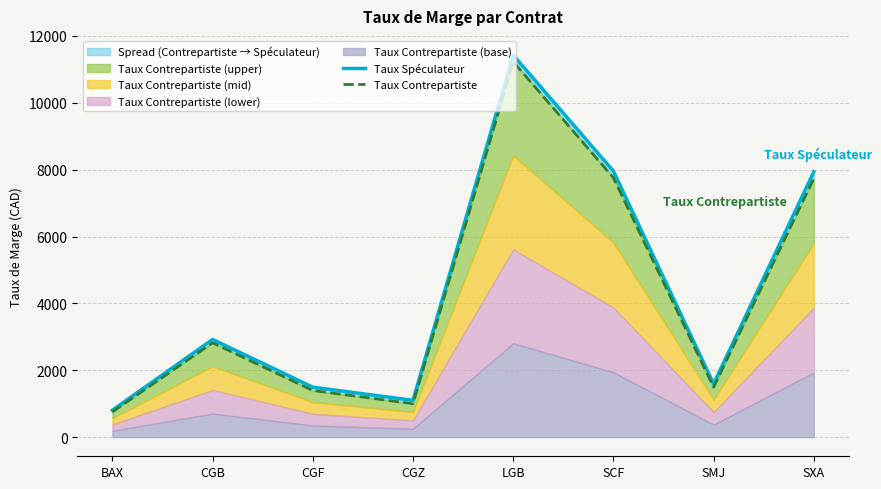

Is it true that Taux Contrepartiste equals 1495 at SMJ?

True